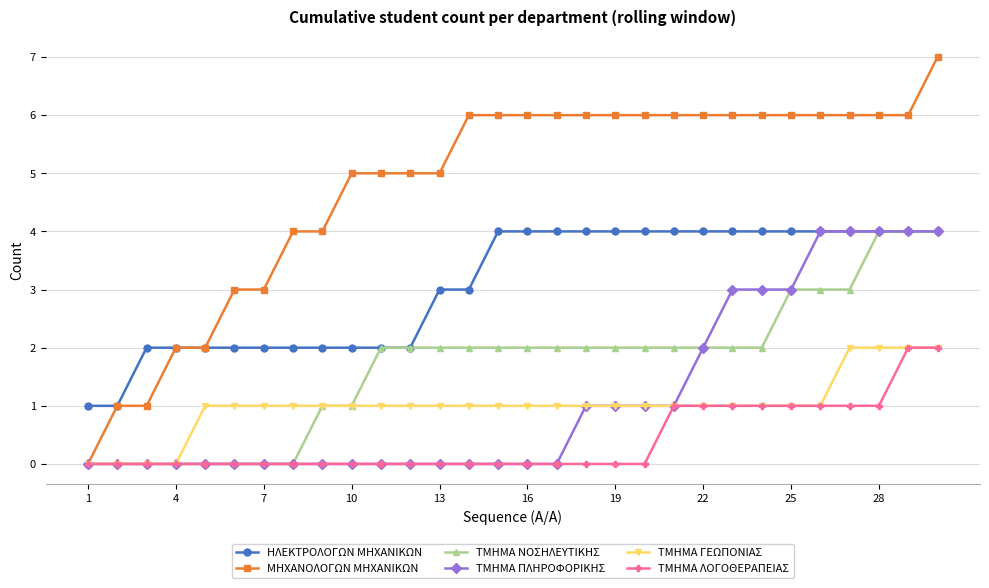

How many lines are shown in the chart?

6